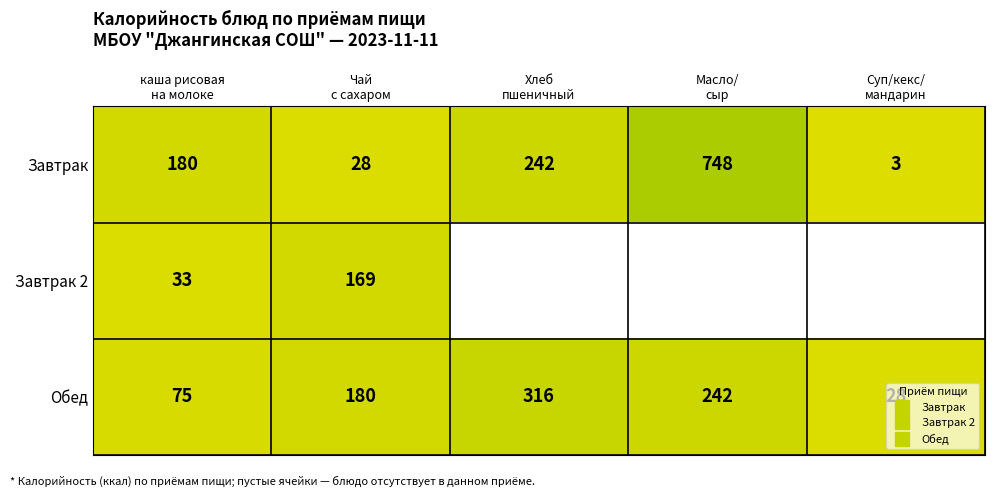

Which series has the largest total across all categories?

Завтрак